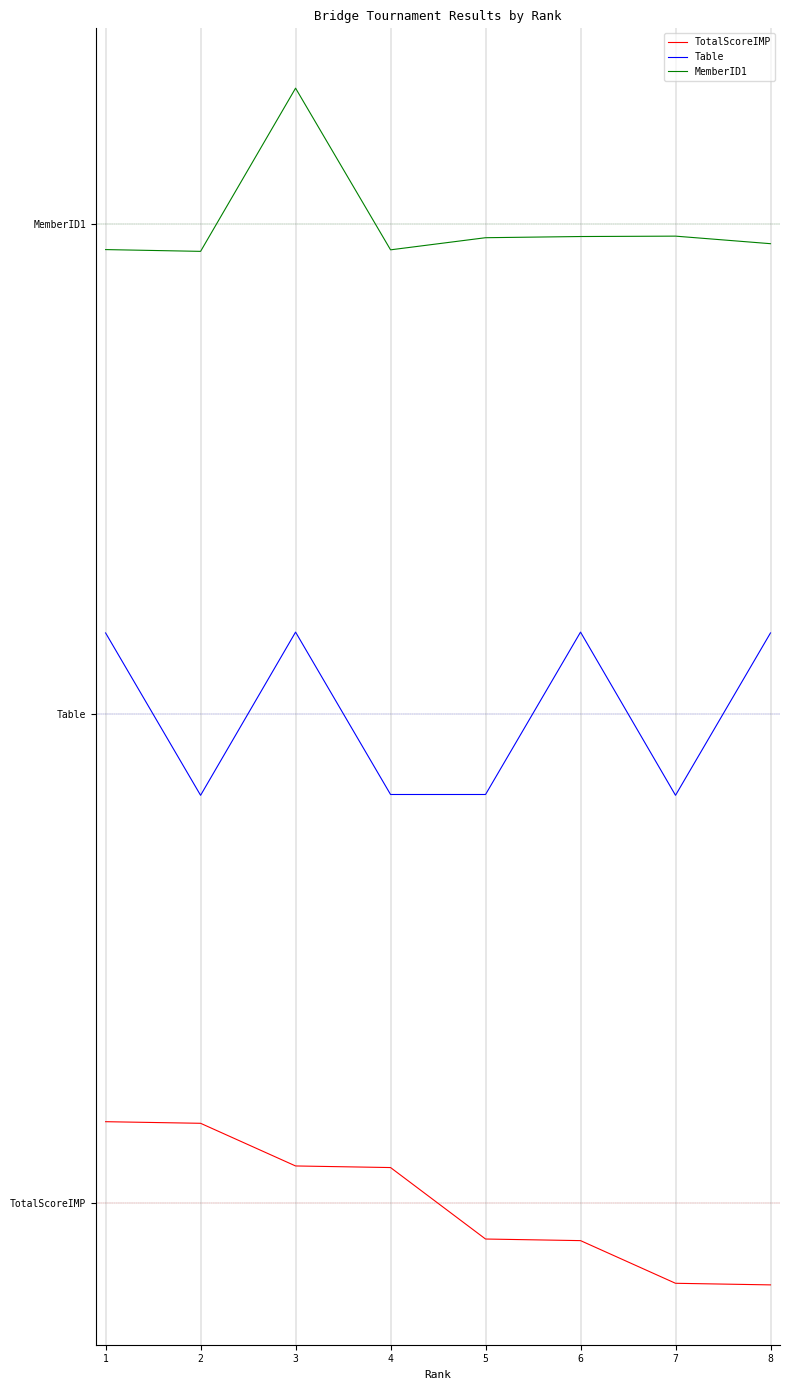

True or false: TotalScoreIMP has more than 2 points higher than both neighbors.

False